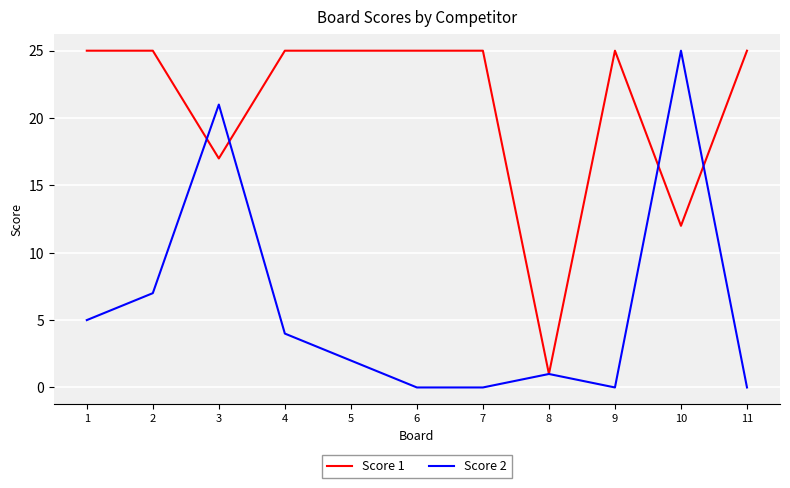

Rank the series at 7 from highest to lowest value.

Score 1, Score 2